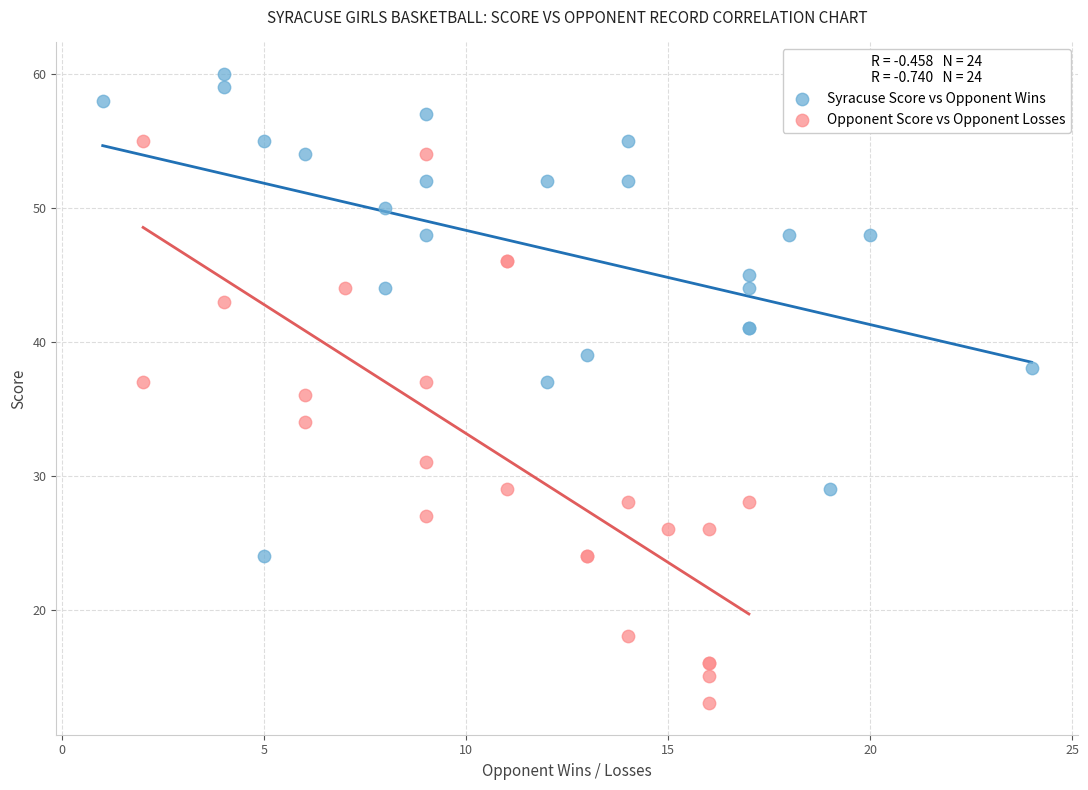

Which series contains the highest Y value?

Syracuse Score vs Opponent Wins